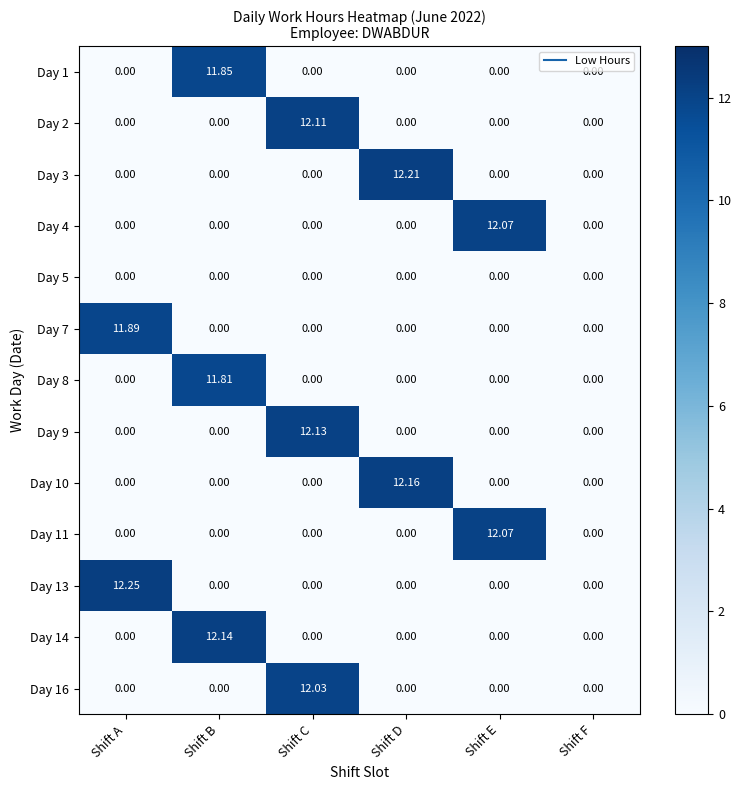

Between Shift A and Shift D, which series saw the biggest shift?

Day 13